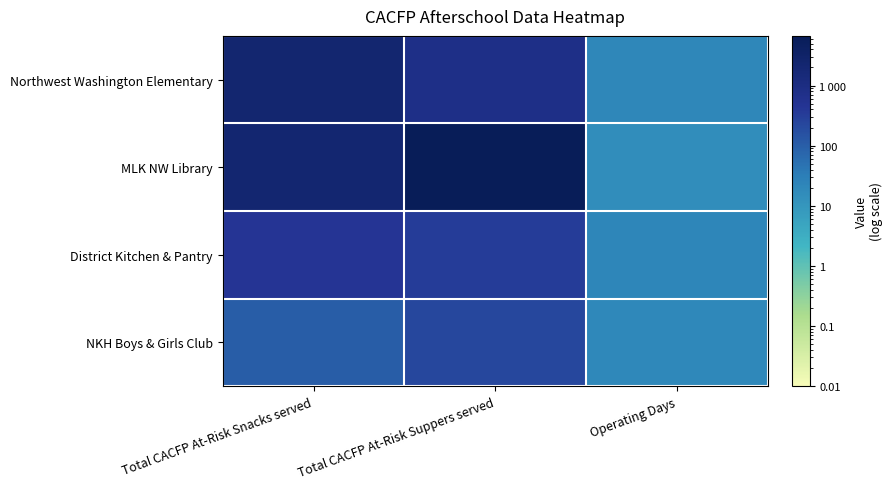

Between Total CACFP At-Risk Snacks served and Total CACFP At-Risk Suppers served, which series saw the biggest shift?

MLK NW Library